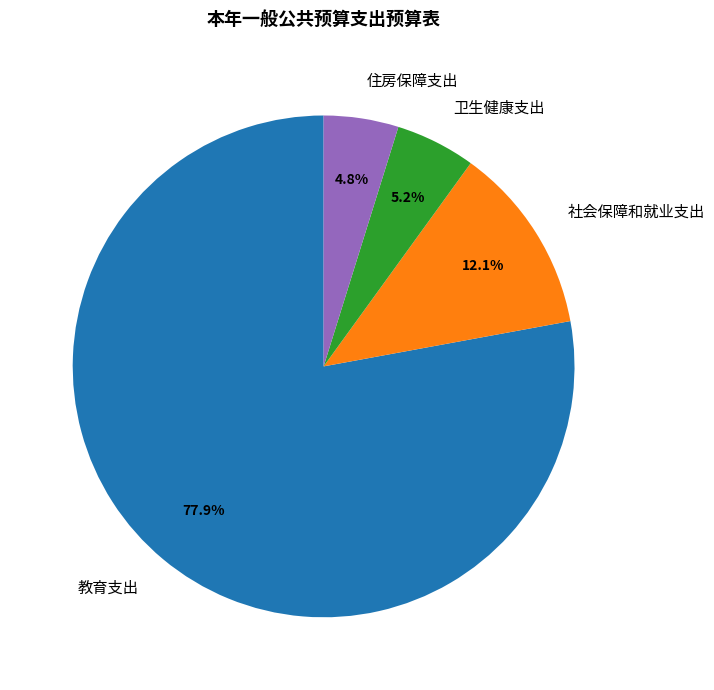

To the nearest percent, what portion does 社会保障和就业支出 represent?

12%